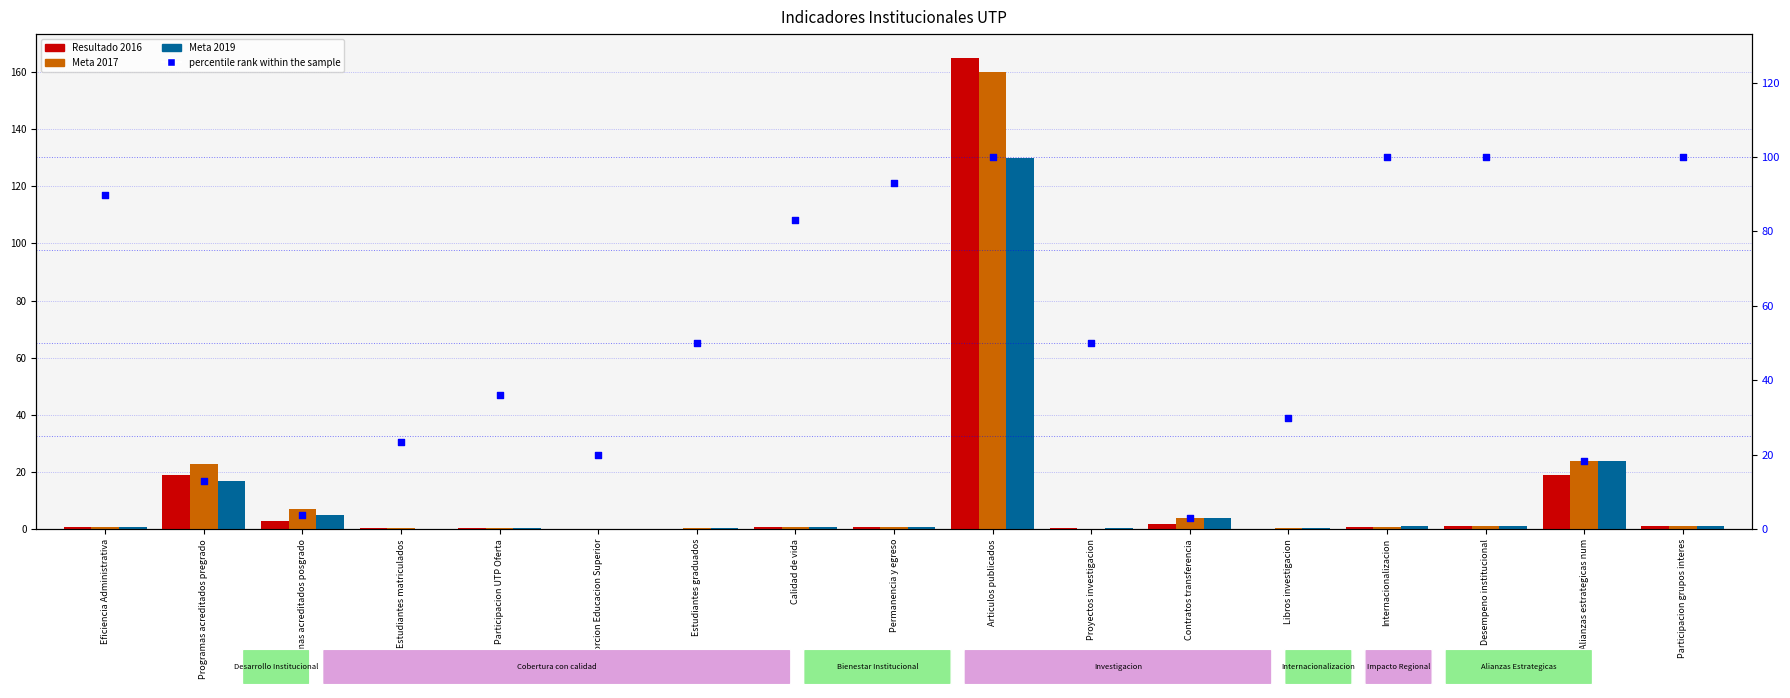

Which series reaches the maximum Y coordinate?

Resultado 2016